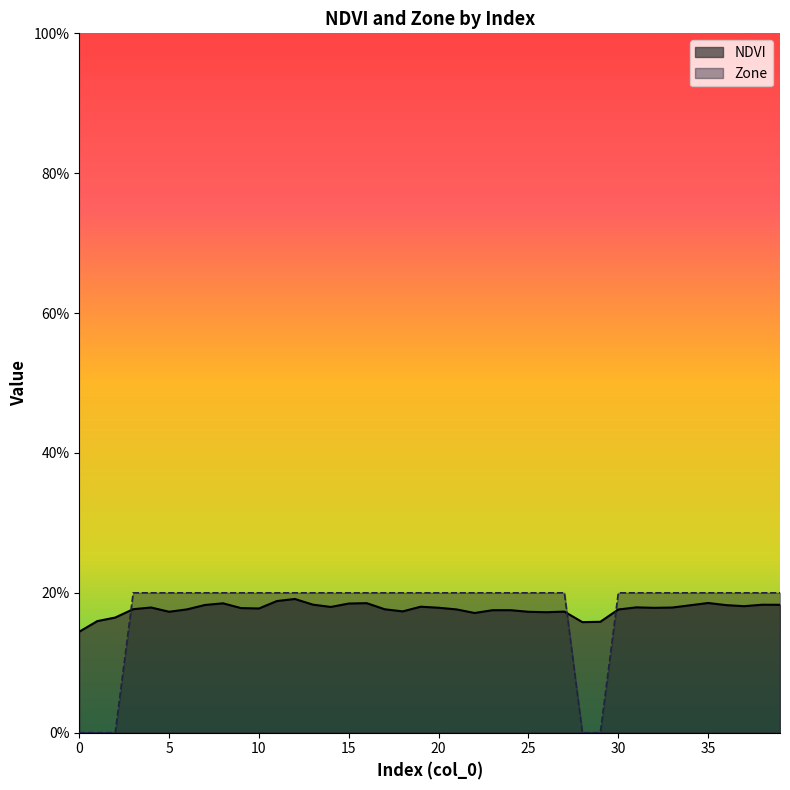

How many intersections are there between Zone and NDVI?

3